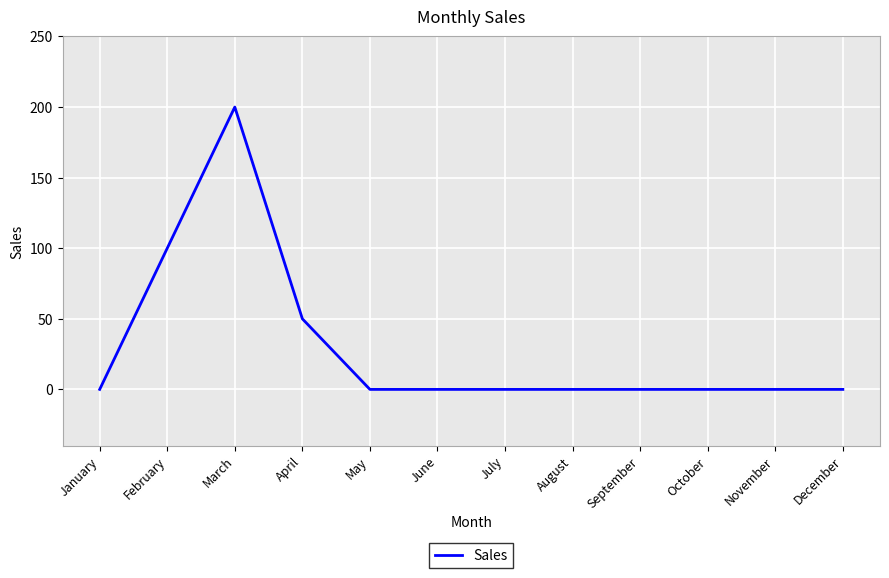

Which has a higher value, April or June?

April